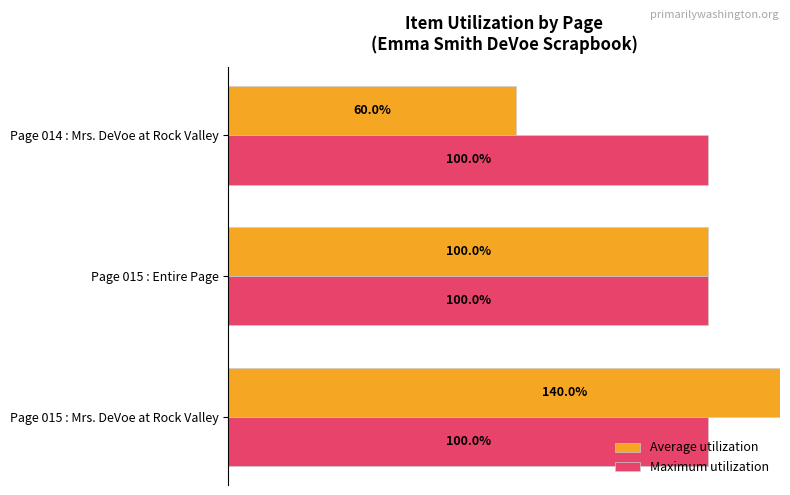

Which series has the largest range (max minus min)?

Average utilization